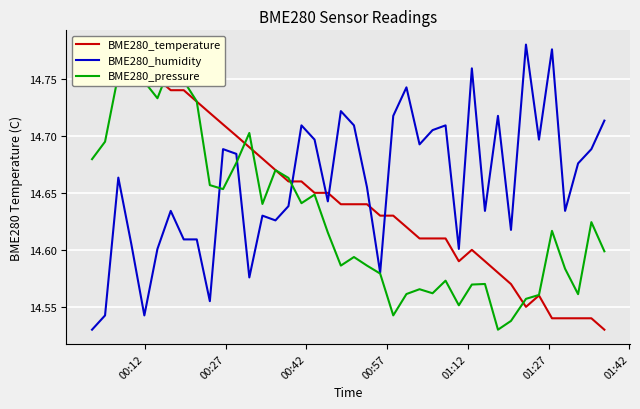

The value of BME280_humidity at 8 is 23.6. True or false?

False